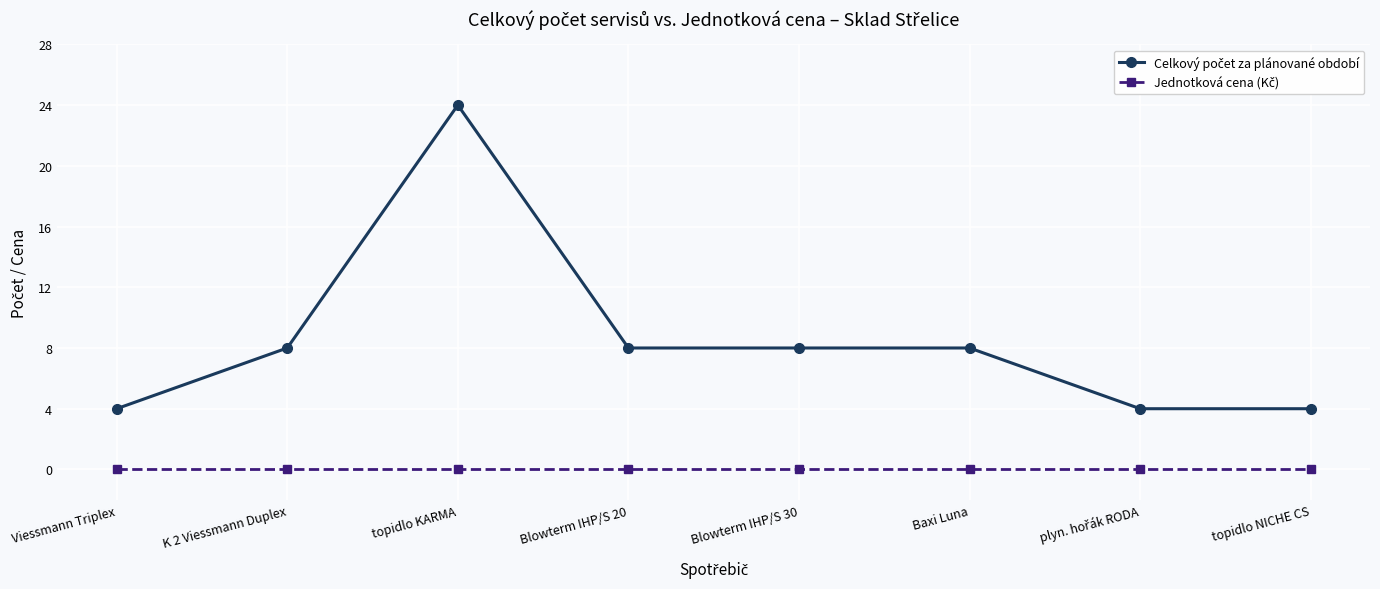

What is the spread (max minus min) of values at Baxi Luna?

8